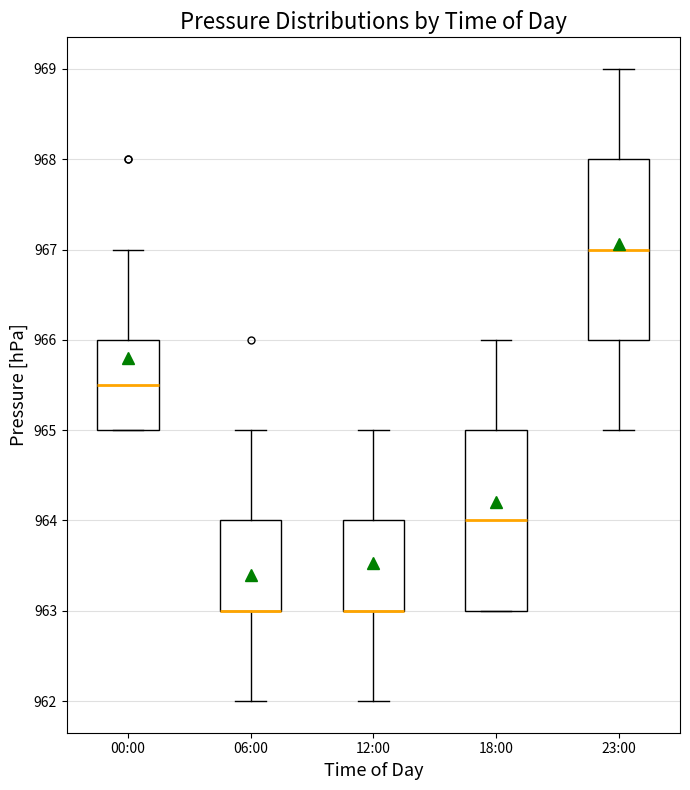

Reading left to right, transcribe this box plot: for each box, give where its median line is, the range the box spans, and where its two whiskers end, as read against the y-axis. The values are not printed on the chart, so give them approximately, as read against the axis.

00:00: median 965.5, box 965.0 to 966.0, whiskers 965.0 to 967.0
06:00: median 963.0 (drawn on the box's lower edge), box 963.0 to 964.0, whiskers 962.0 to 965.0
12:00: median 963.0 (drawn on the box's lower edge), box 963.0 to 964.0, whiskers 962.0 to 965.0
18:00: median 964.0, box 963.0 to 965.0, whiskers 963.0 to 966.0
23:00: median 967.0, box 966.0 to 968.0, whiskers 965.0 to 969.0